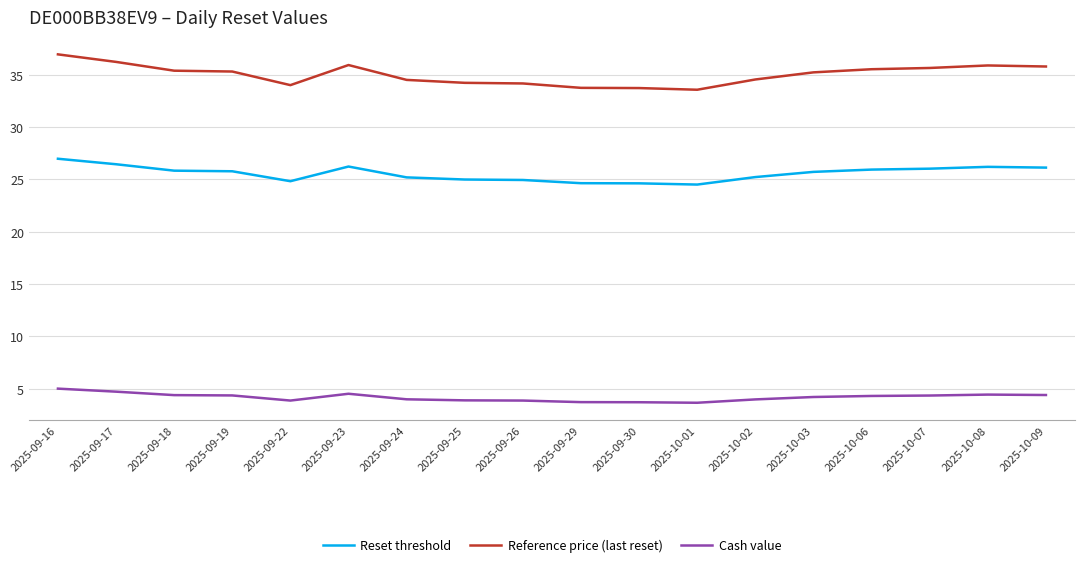

What position from the left is 2025-09-22?

5